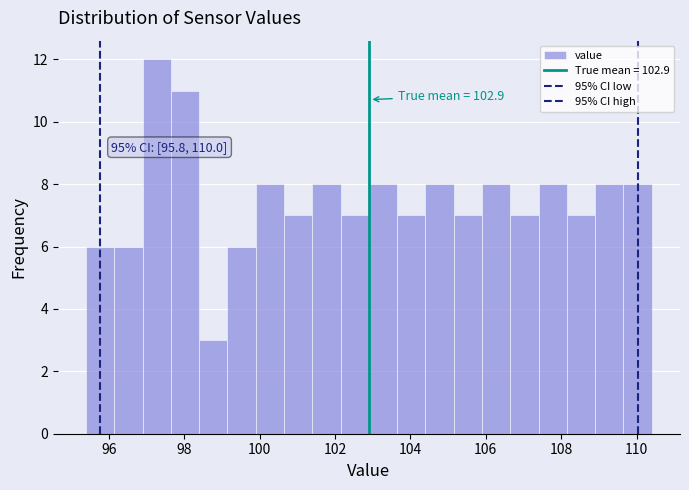

Read against the x-axis, roughly where is the centre of the tallest bar?

97.2